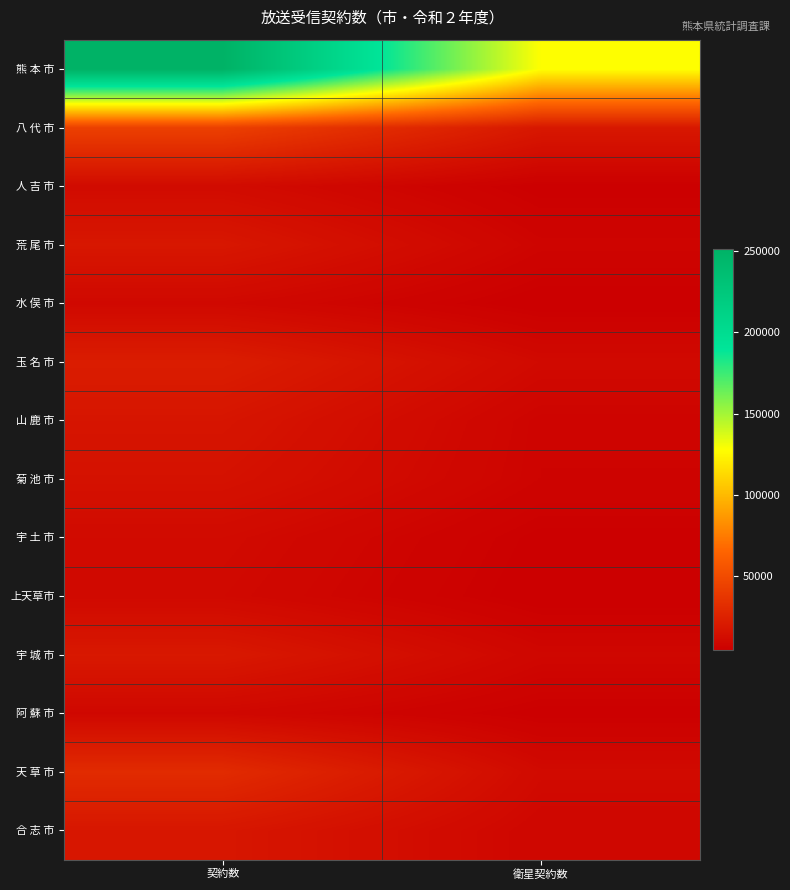

Reading left to right, what are all the values shown in this chart?

熊 本 市: 契約数=251236	衛星契約数=128180
八 代 市: 契約数=43637	衛星契約数=19191
人 吉 市: 契約数=11683	衛星契約数=4915
荒 尾 市: 契約数=18709	衛星契約数=7755
水 俣 市: 契約数=10017	衛星契約数=4535
玉 名 市: 契約数=22381	衛星契約数=10746
山 鹿 市: 契約数=17544	衛星契約数=7577
菊 池 市: 契約数=15481	衛星契約数=7392
宇 土 市: 契約数=11286	衛星契約数=5122
上天草市: 契約数=10357	衛星契約数=4573
宇 城 市: 契約数=19635	衛星契約数=9055
阿 蘇 市: 契約数=9607	衛星契約数=4976
天 草 市: 契約数=30805	衛星契約数=11113
合 志 市: 契約数=18449	衛星契約数=8935